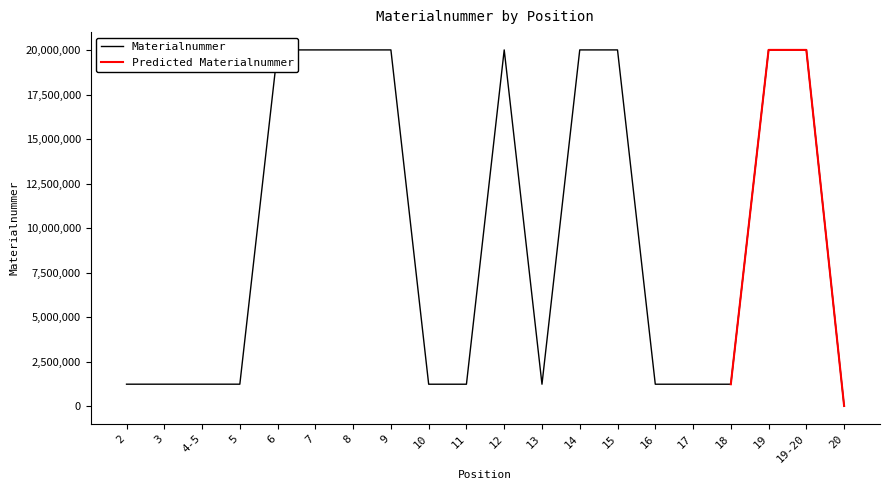

What is the label of the 13th point from the right?

9